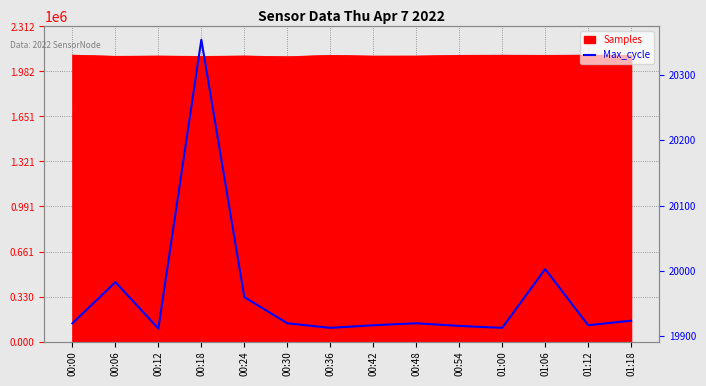

What is the label of the 4th point from the left?

00:18